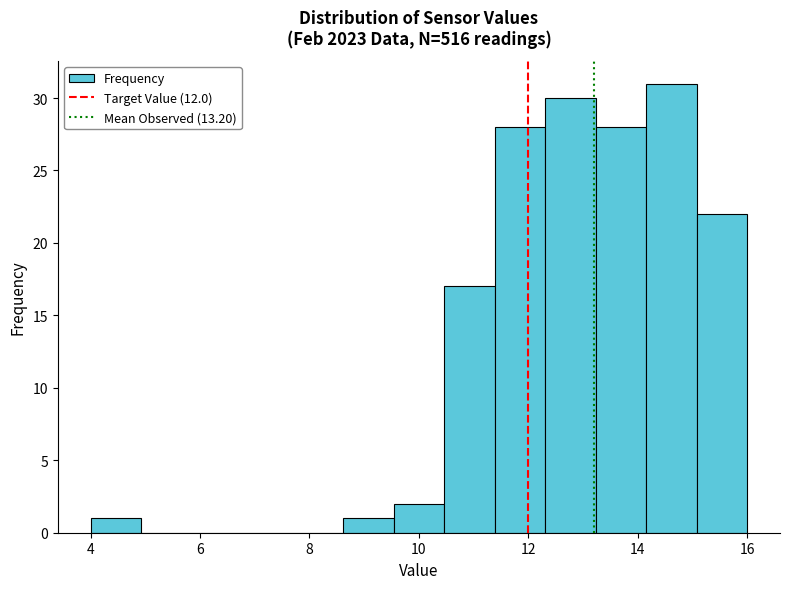

Reading left to right, transcribe this chart: for each bar, give the range it covers on the x-axis and its height. Neither the bar edges nor the heights are printed on the chart, so give them approximately, as read against the axes.

4.0 to 5.0: 1
5.0 to 5.8: 0
5.8 to 6.8: 0
6.8 to 7.6: 0
7.6 to 8.6: 0
8.6 to 9.6: 1
9.6 to 10.4: 2
10.4 to 11.4: 17
11.4 to 12.4: 28
12.4 to 13.2: 30
13.2 to 14.2: 28
14.2 to 15.0: 31
15.0 to 16.0: 22